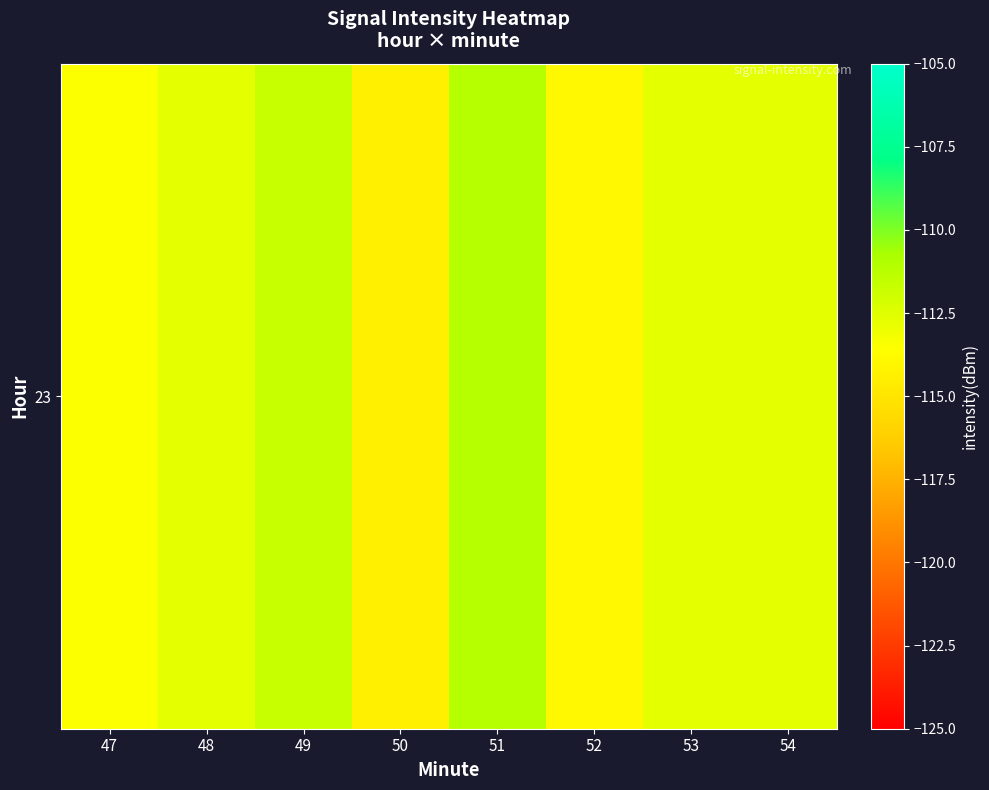

Rank the categories by value from highest to lowest.

51, 49, 53, 48, 54, 47, 52, 50